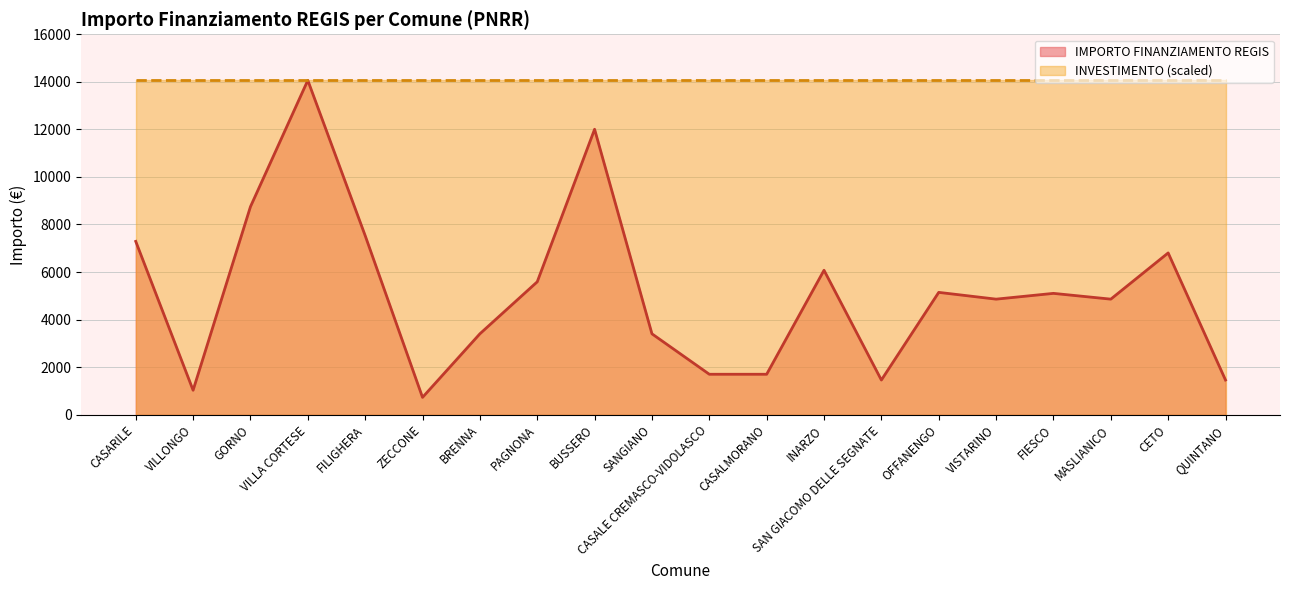

What is the minimum value shown in the chart?

729